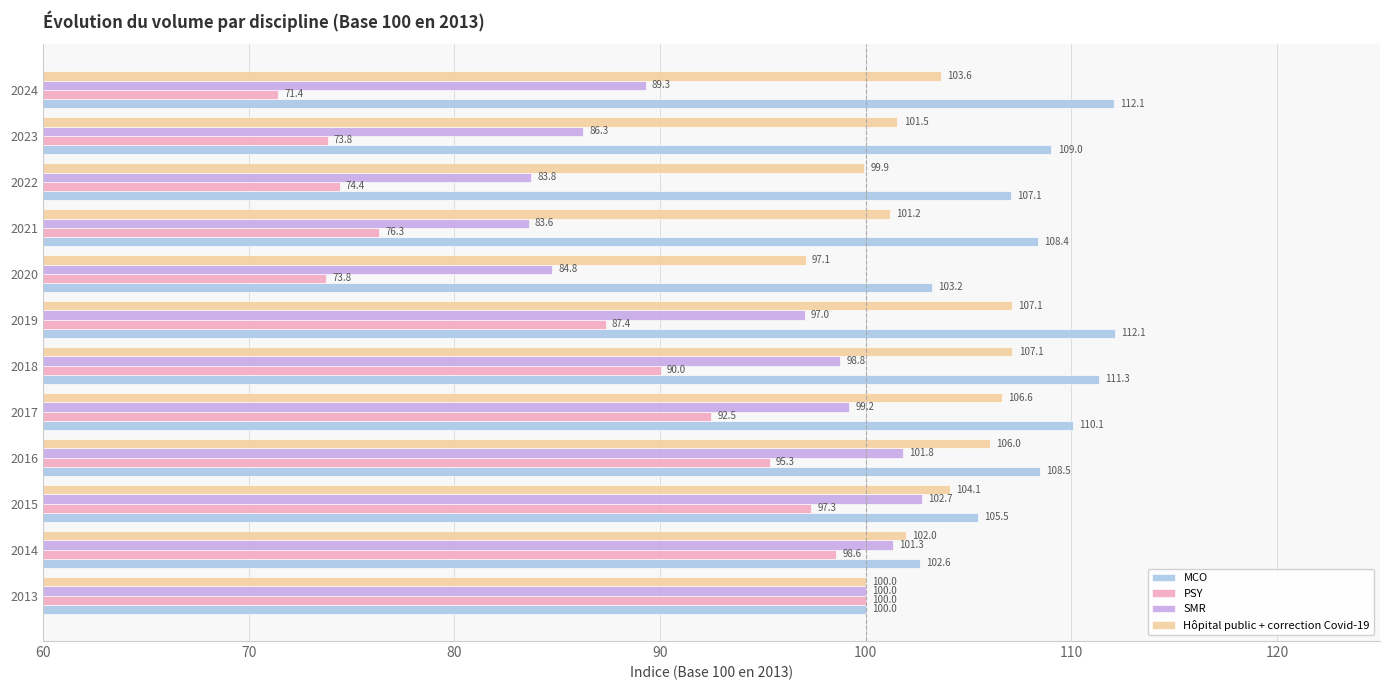

Which series has the widest spread of values?

PSY